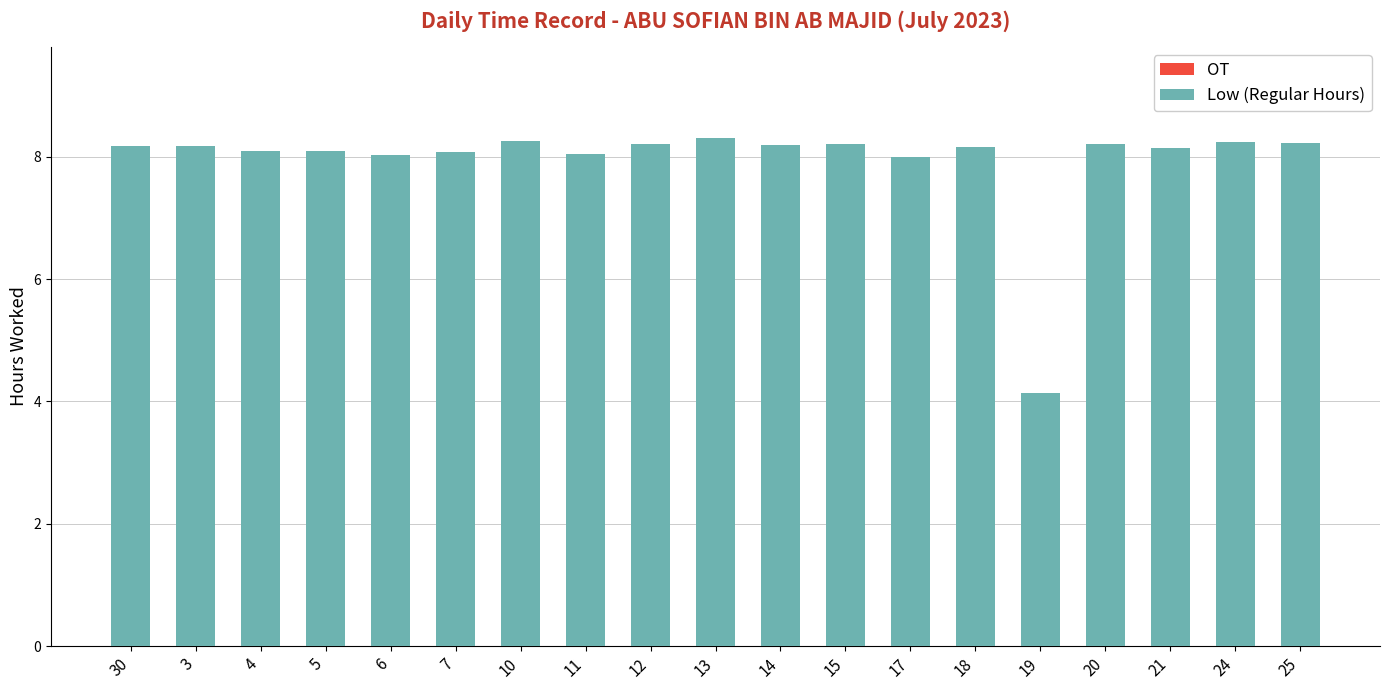

At which category does the chart reach its minimum across all series?

19